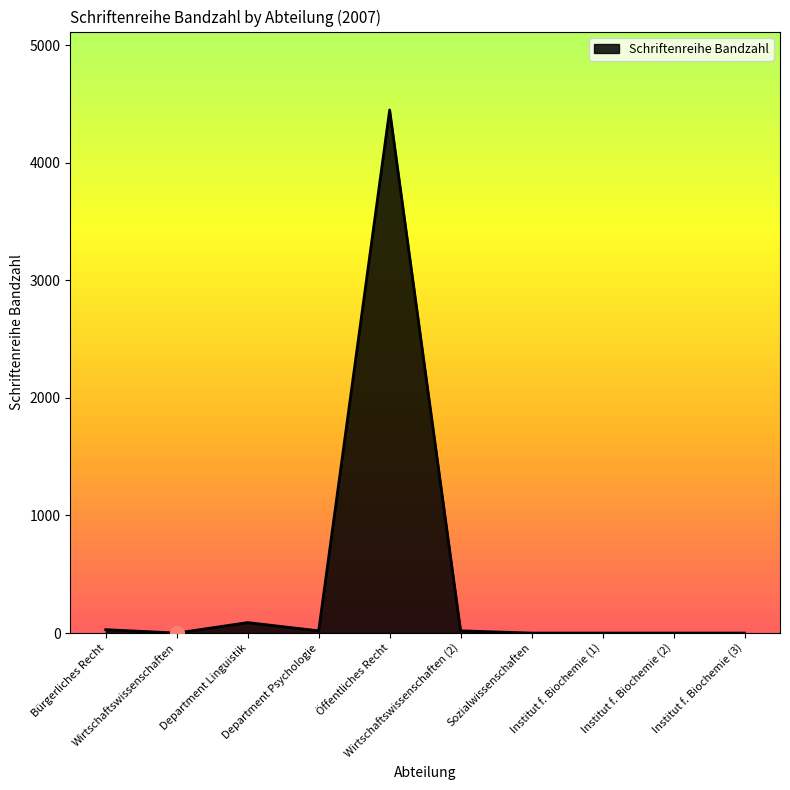

Where is the first local maximum?

Department Linguistik